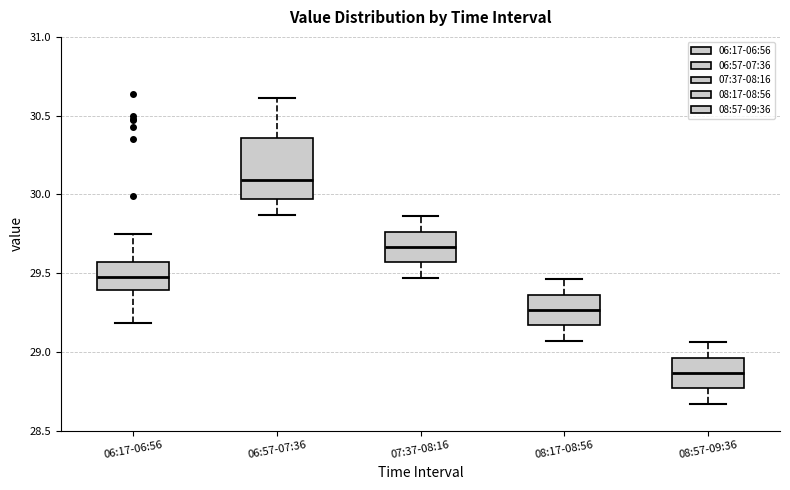

Reading left to right, read every box against the y-axis: the position of its median line, the range the box covers, and the ends of its whiskers. The values are not printed on the chart, so give them approximately, as read against the axis.

06:17-06:56: median 29.50, box 29.40 to 29.55, whiskers 29.20 to 29.75
06:57-07:36: median 30.10, box 29.95 to 30.35, whiskers 29.85 to 30.60
07:37-08:16: median 29.65, box 29.55 to 29.75, whiskers 29.45 to 29.85
08:17-08:56: median 29.25, box 29.15 to 29.35, whiskers 29.05 to 29.45
08:57-09:36: median 28.85, box 28.75 to 28.95, whiskers 28.65 to 29.05